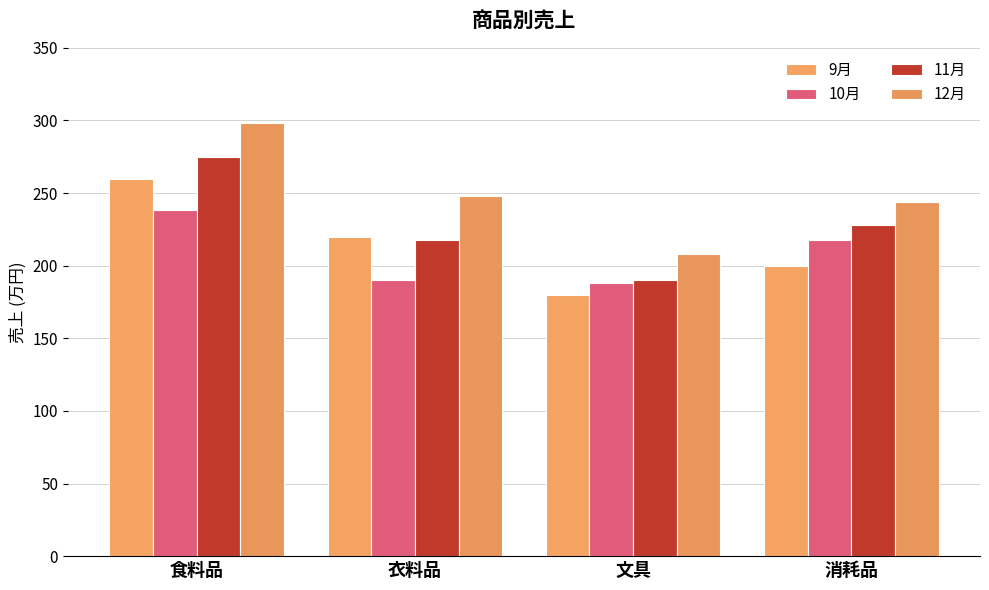

What is the sum of the 11月 values at 文具 and 消耗品?

418